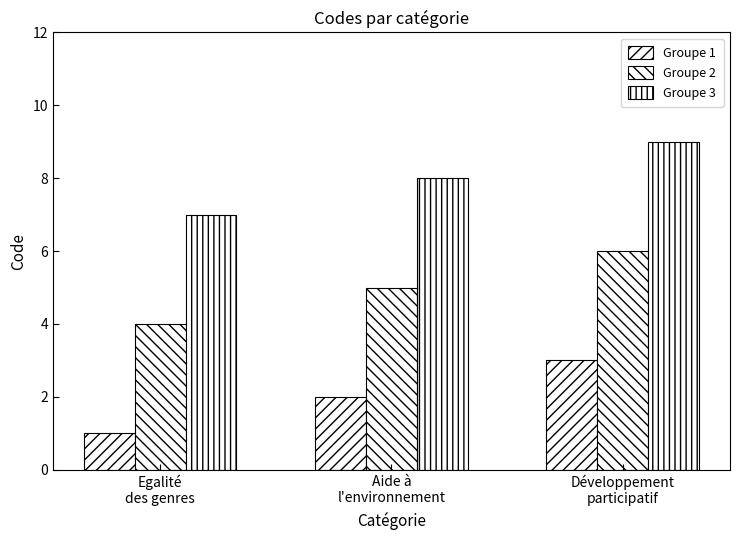

Count the number of categories in the chart.

3